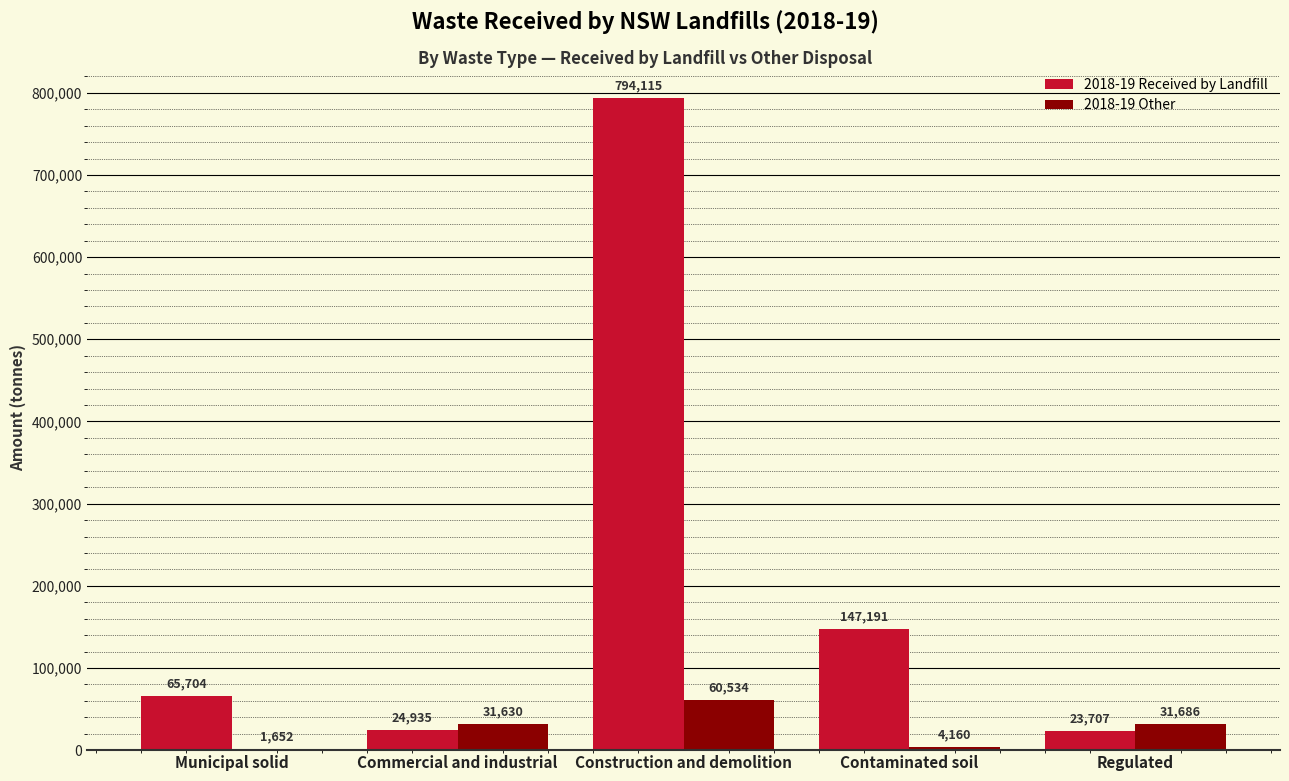

What is the average value of the 2018-19 Other series?

25932